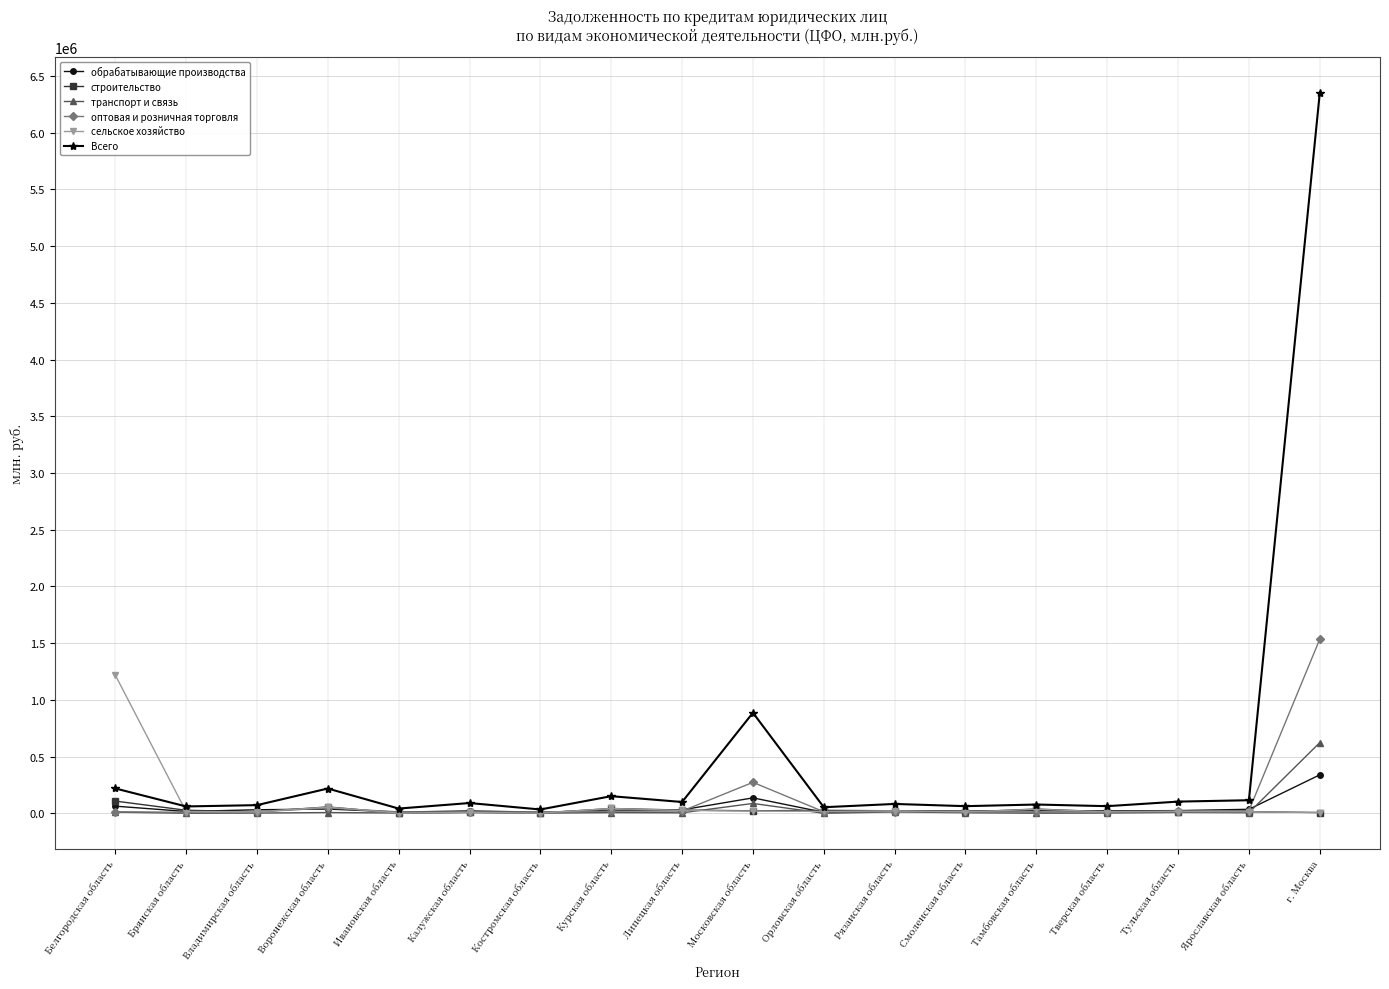

What is the difference between the сельское хозяйство values at Белгородская область and Воронежская область?

1164804